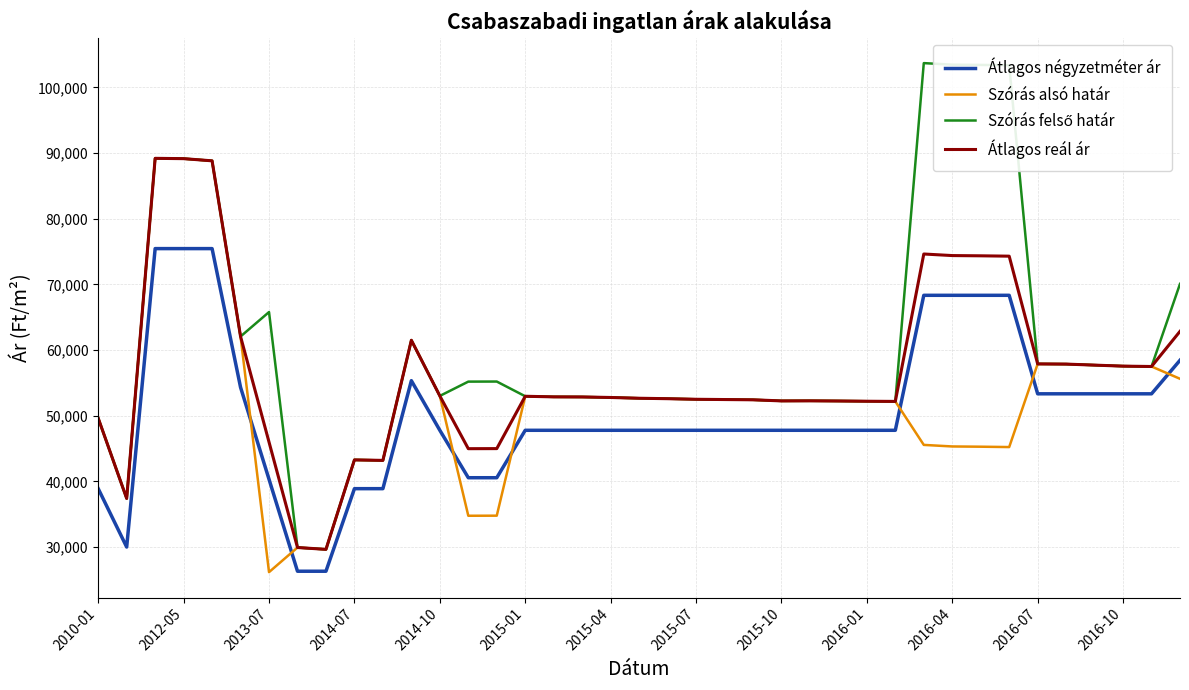

True or false: Átlagos reál ár and Átlagos négyzetméter ár intersect in this chart.

False